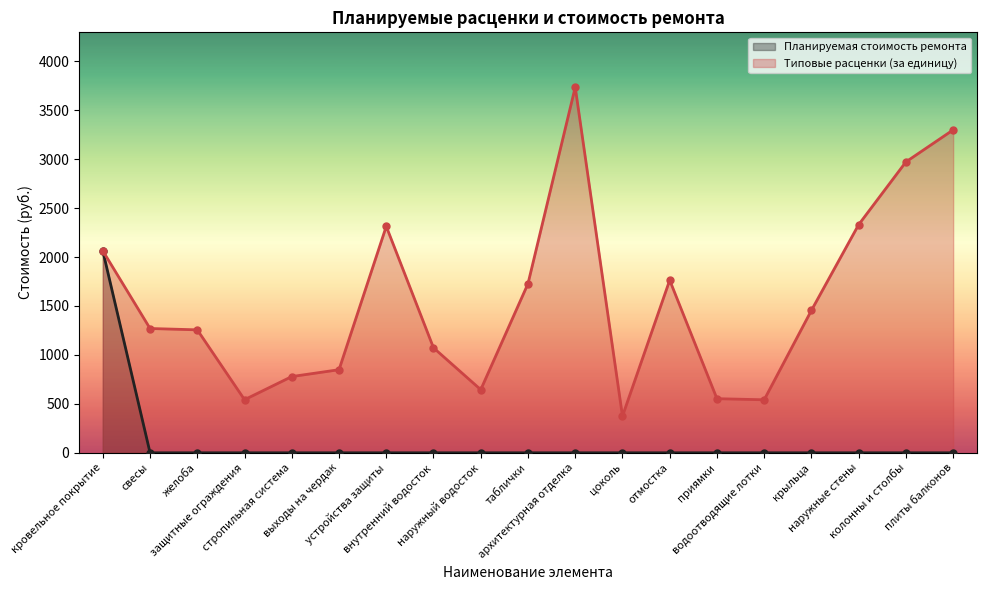

Which category has the highest value in the Планируемая стоимость ремонта series?

кровельное покрытие